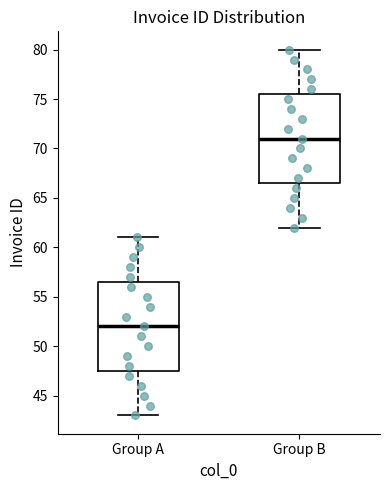

Which box has the highest median line?

Group B